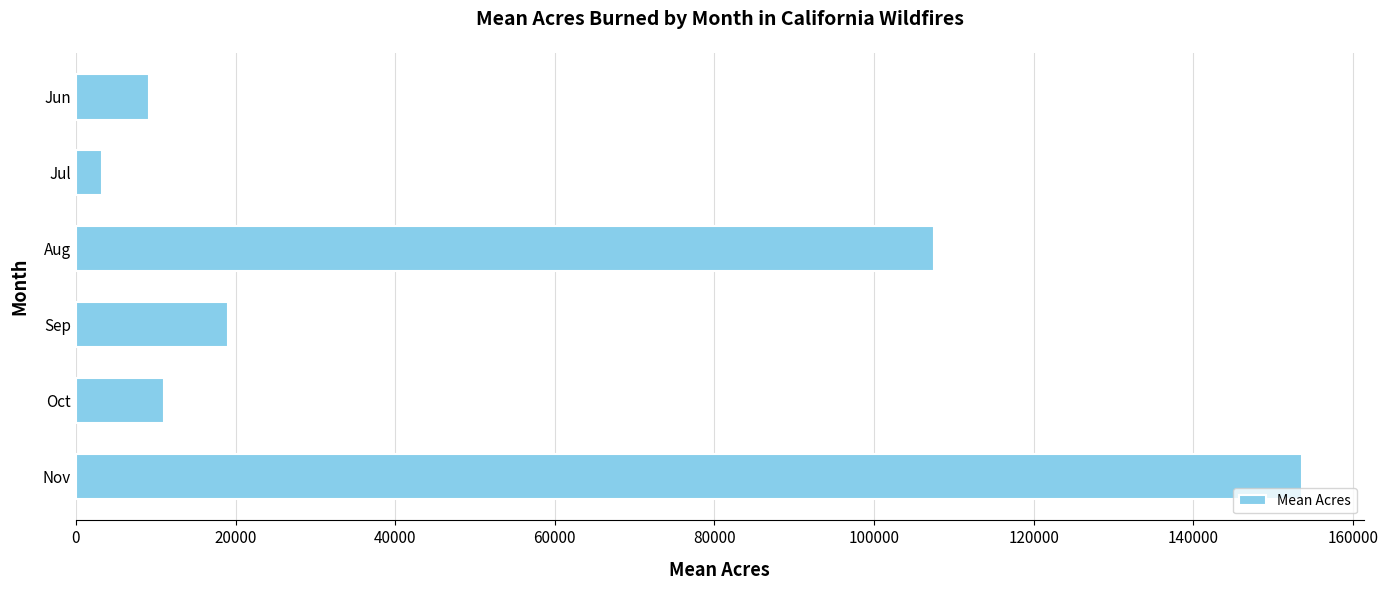

Is it true that the value at Sep is 7024?

False